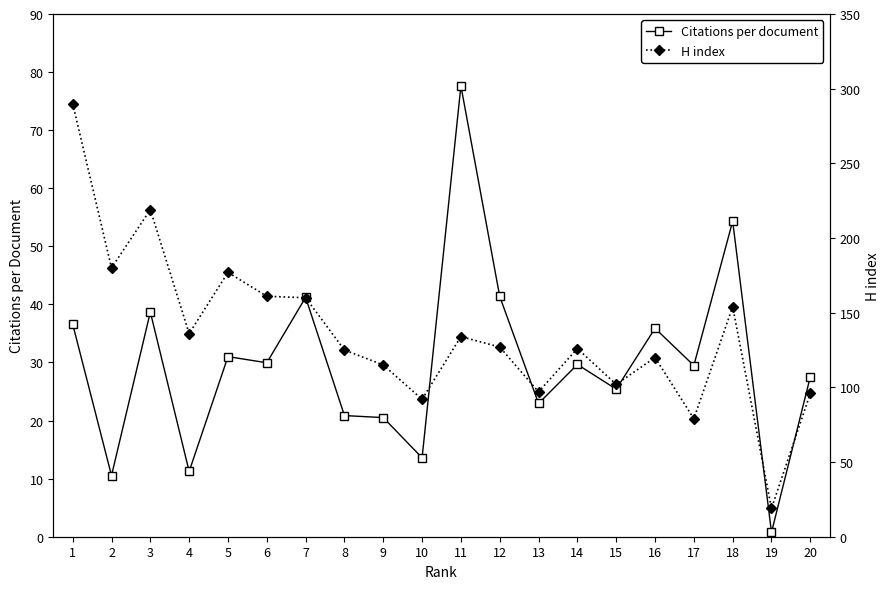

How many interior local valleys does the H index series have?

7